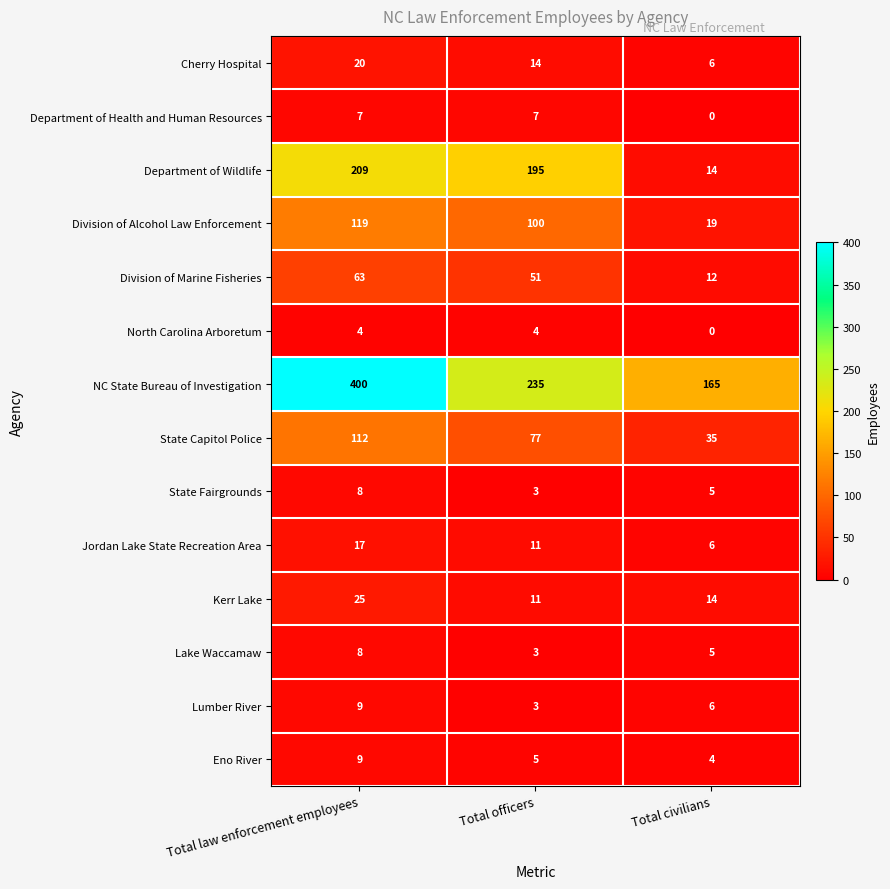

What is the average value of the Department of Wildlife series?

139